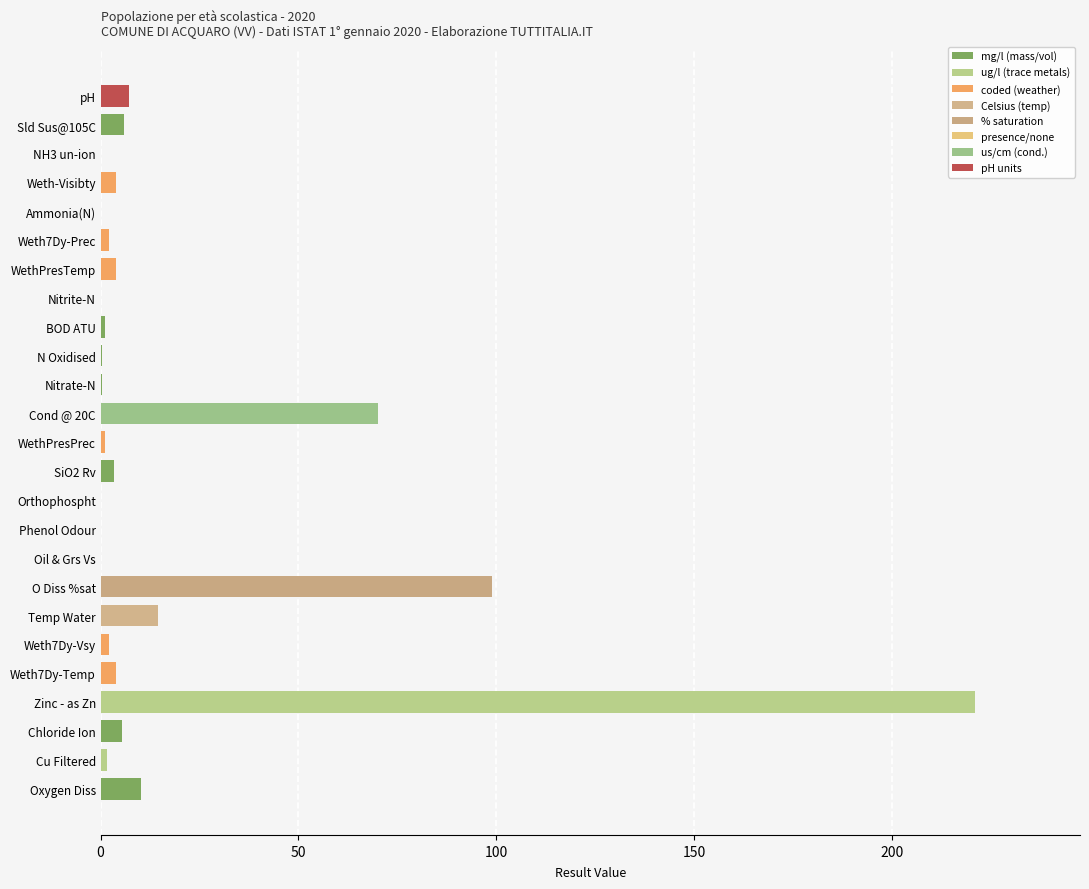

What is the average value?

18.3